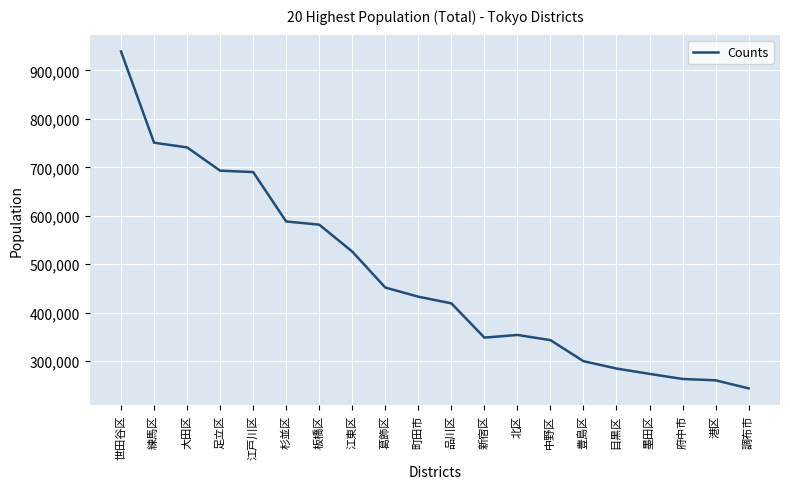

The value at 江東区 is 917178. True or false?

False